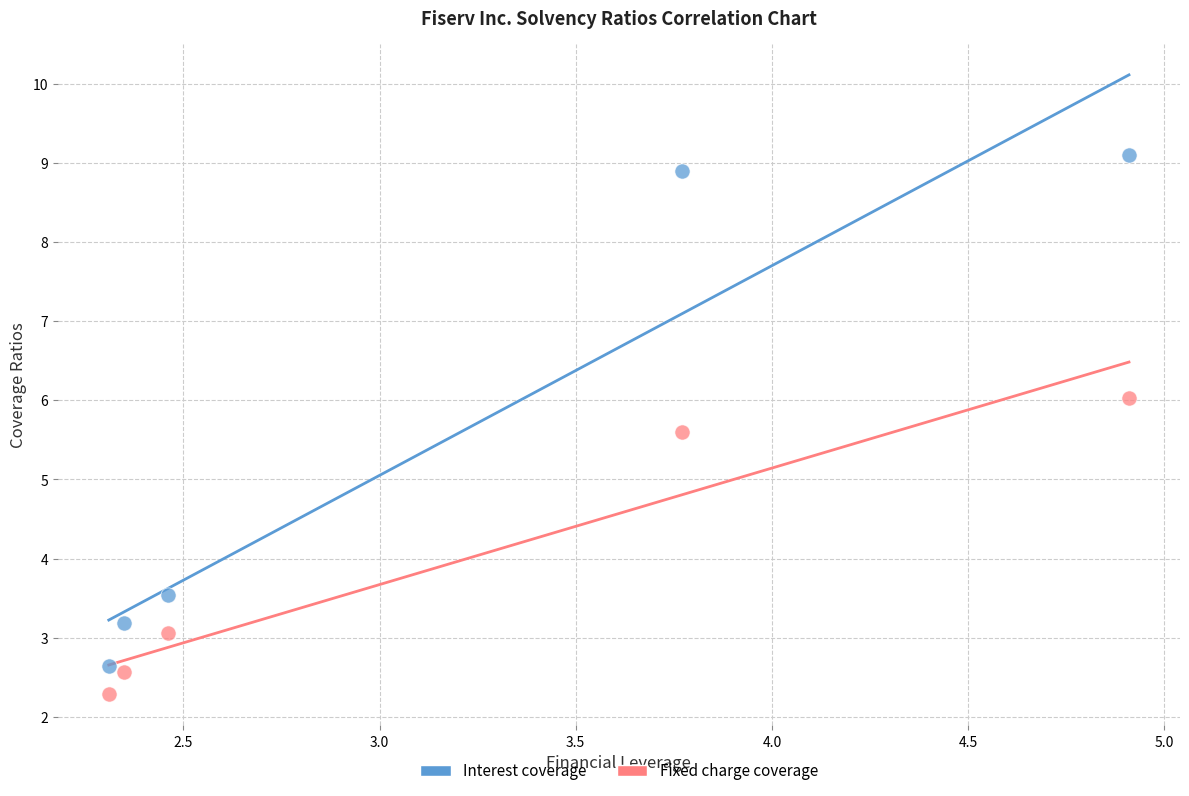

Across all data points, what is the average X value?

3.2